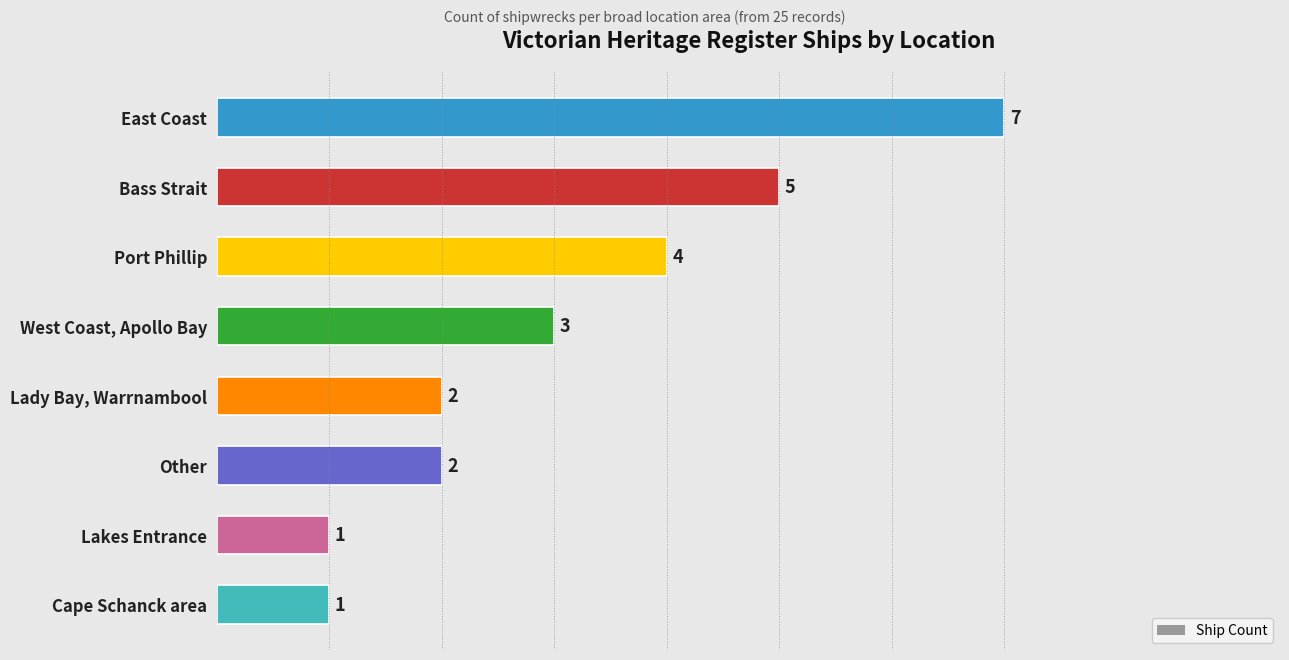

What is the sum of all values?

25